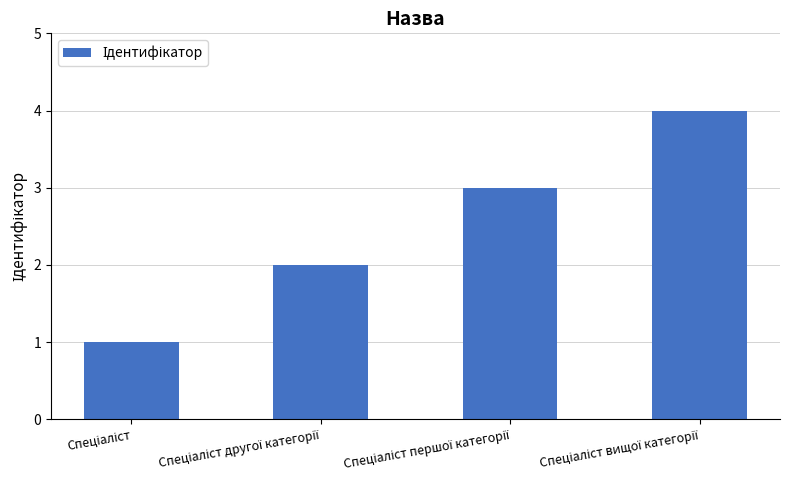

What is the greatest value displayed?

4